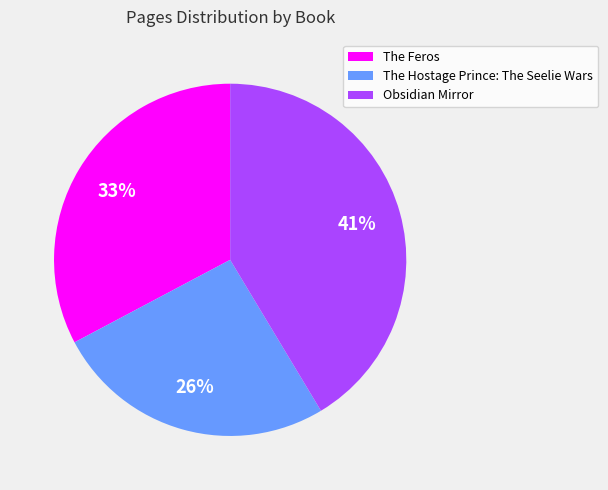

To the nearest percent, what is the average slice percentage?

33%